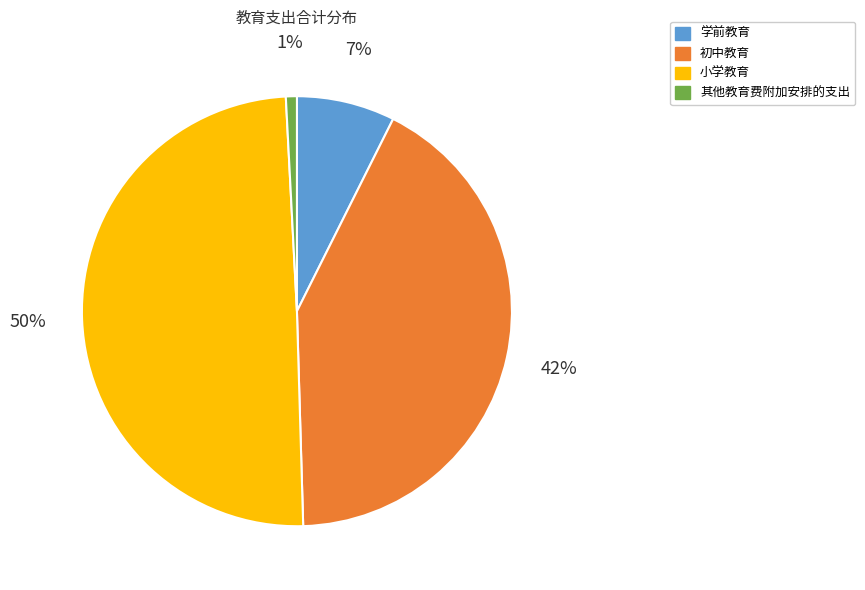

Which slice is the smallest?

其他教育费附加安排的支出